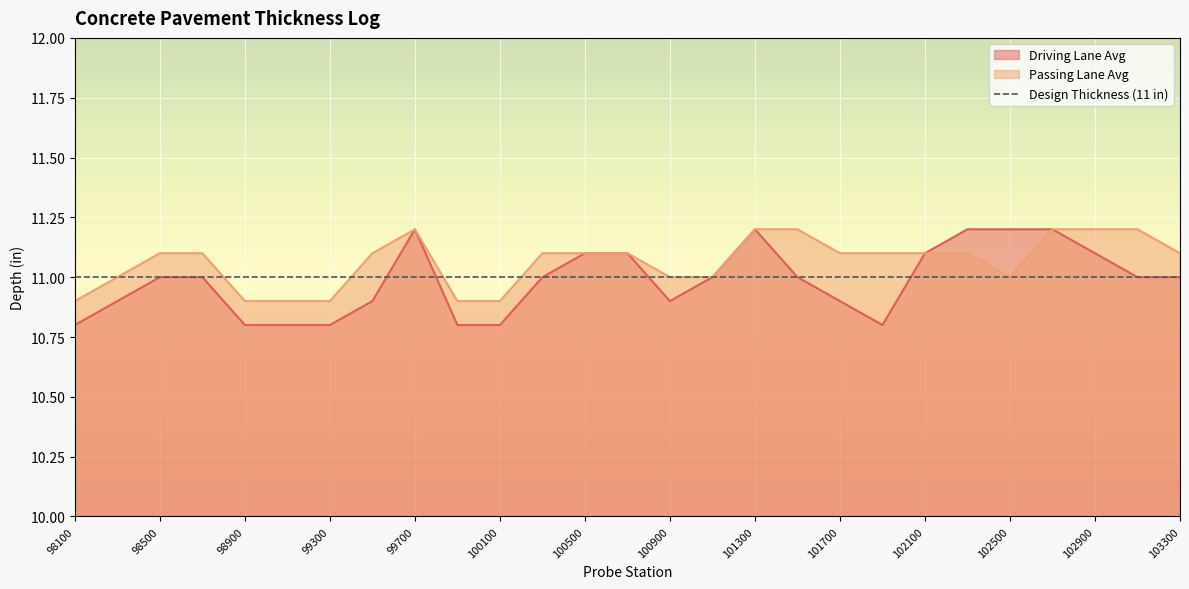

True or false: Driving Lane Avg has a value of 11.2 at 101300.

True